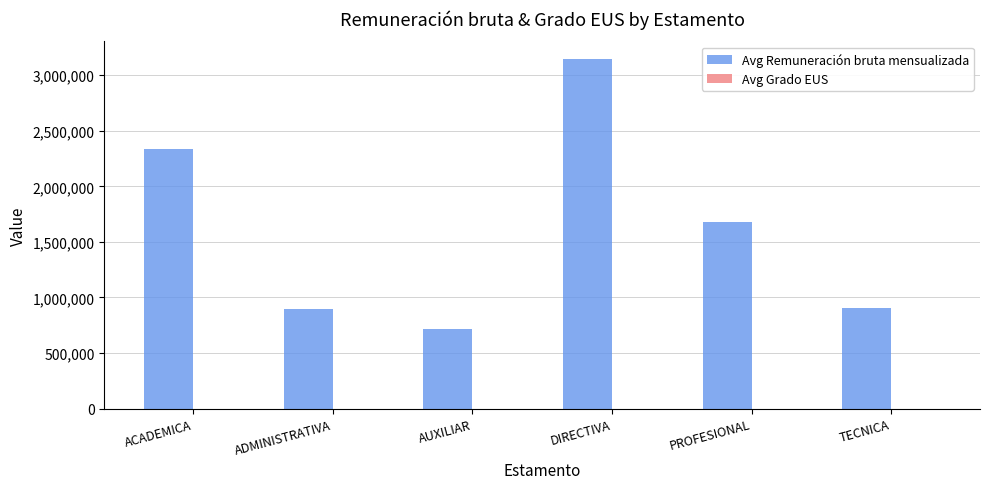

How many distinct data groups are displayed?

2